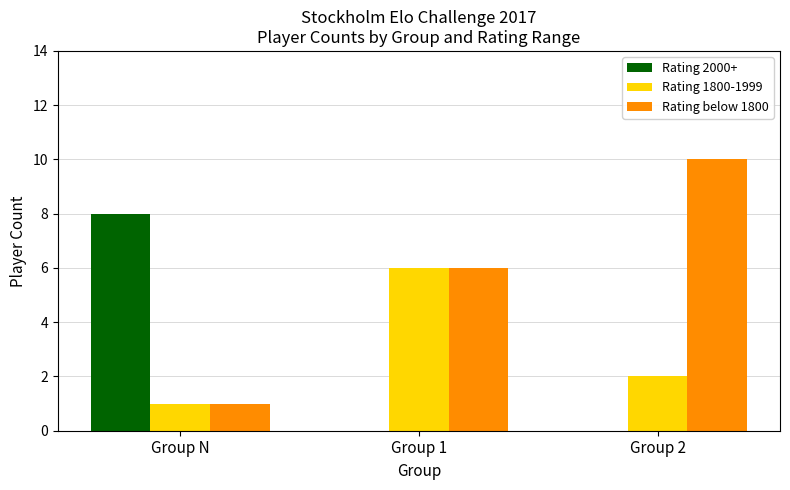

The Rating 1800-1999 series shows 1 at Group 2. True or false?

False